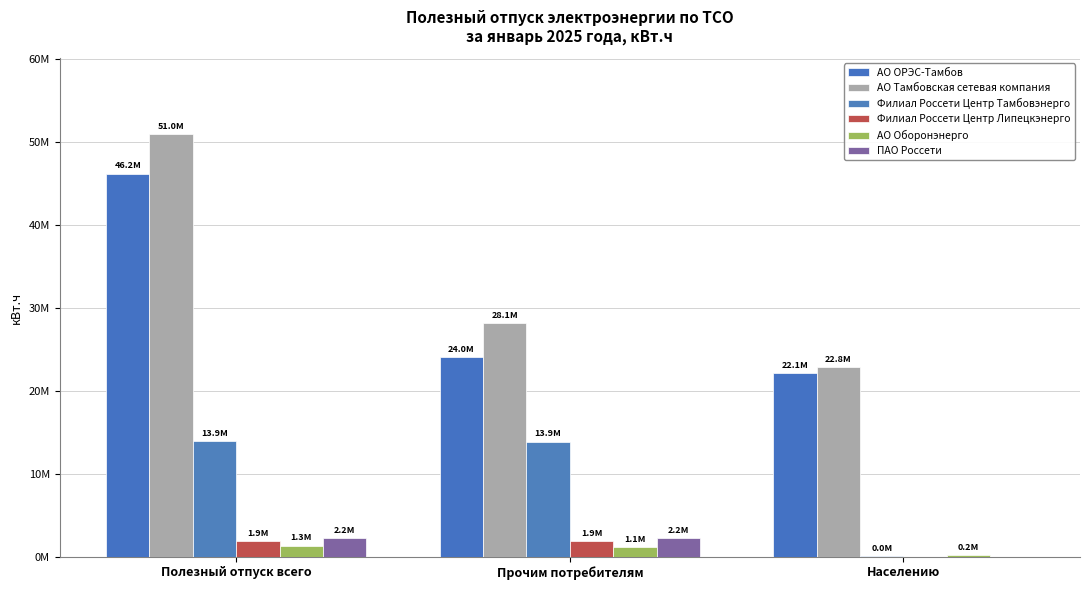

Does the chart contain stacked bars?

No